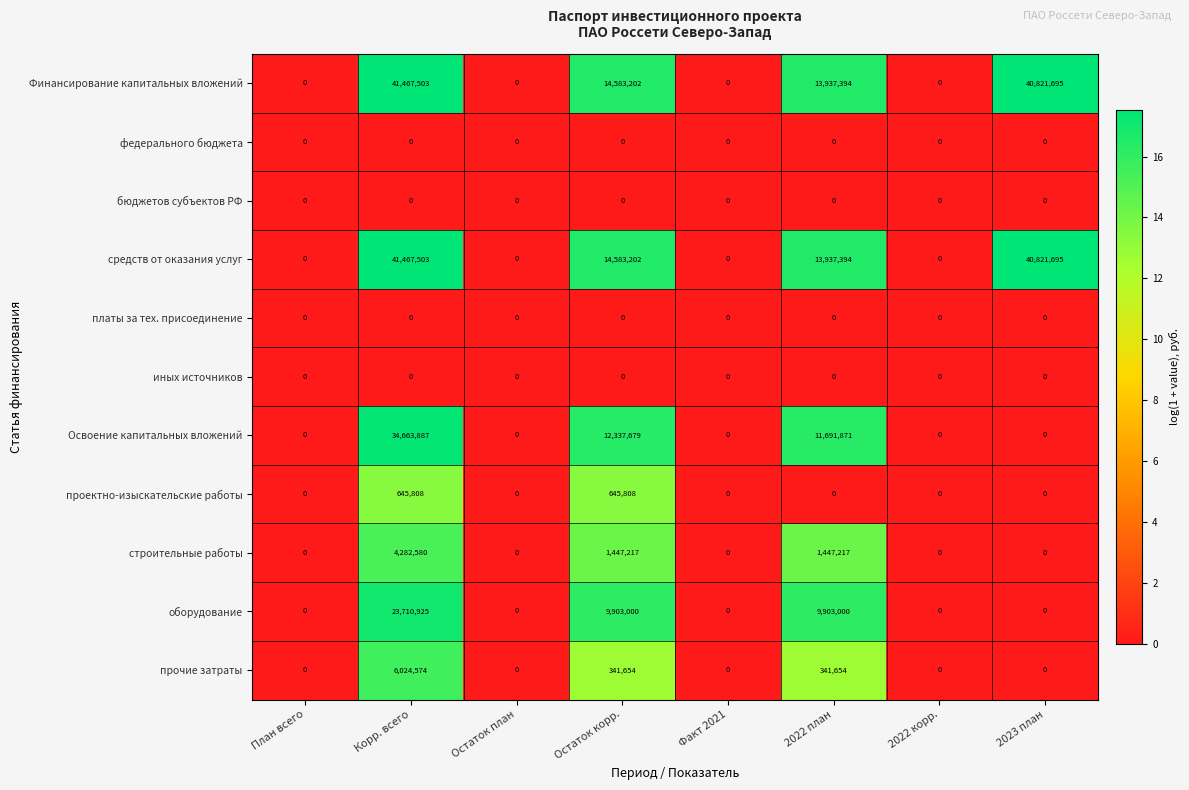

What is the difference between the maximum and minimum values in the проектно-изыскательские работы series?

645808